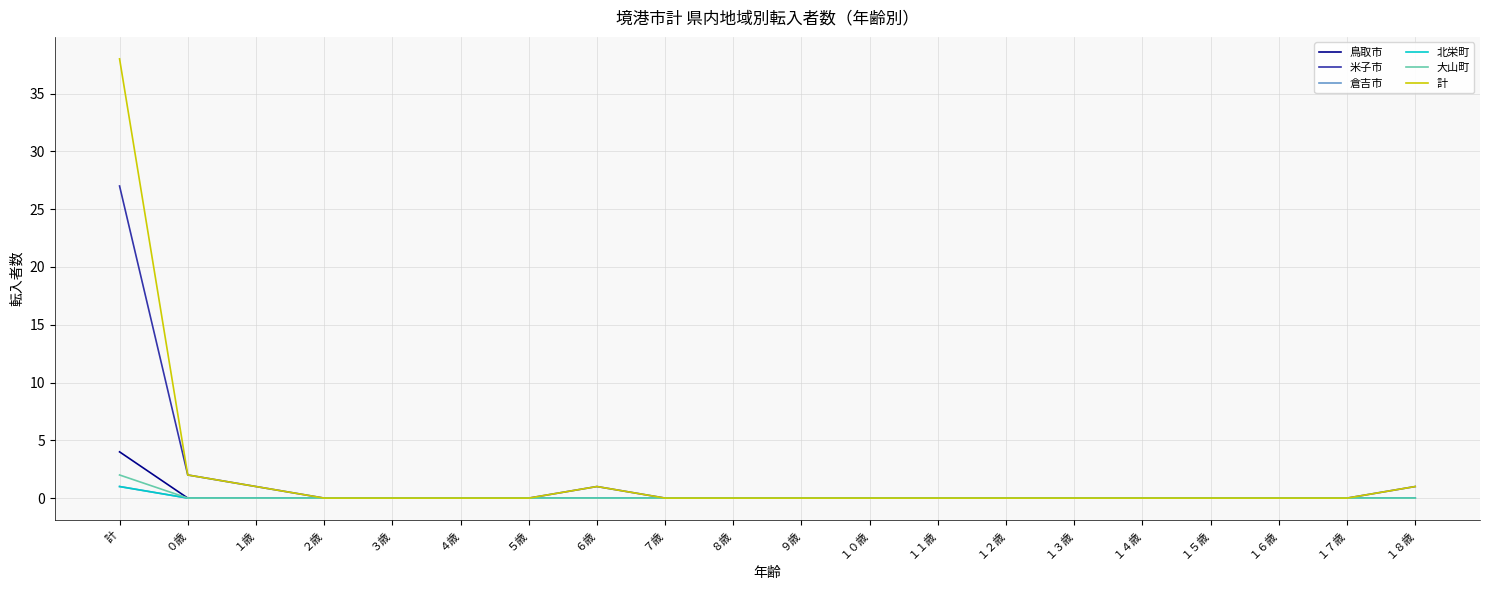

What position from the right is ０歳?

19